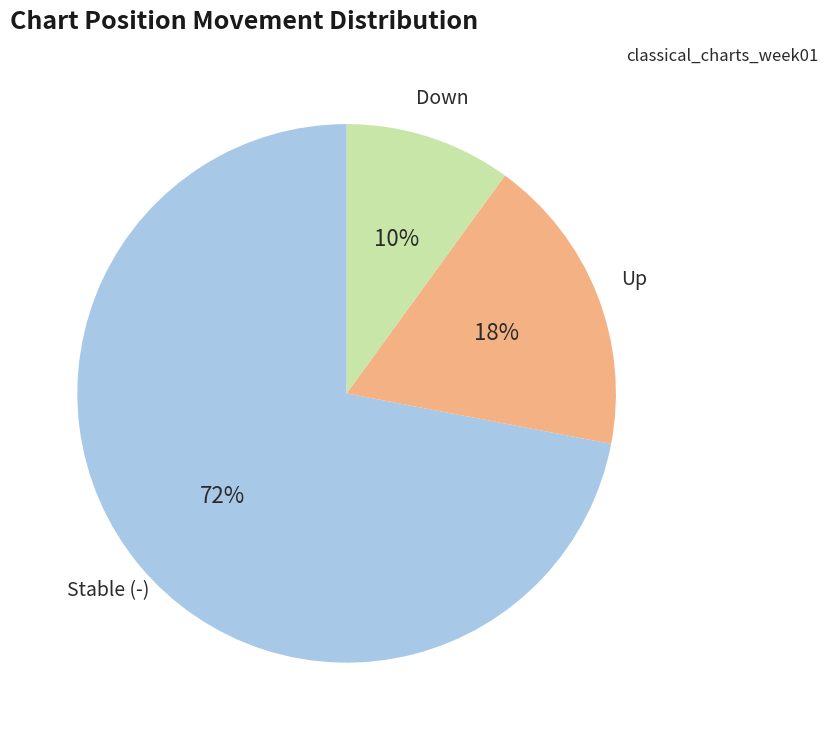

Is the sum of Stable (-) and Up greater than half?

Yes